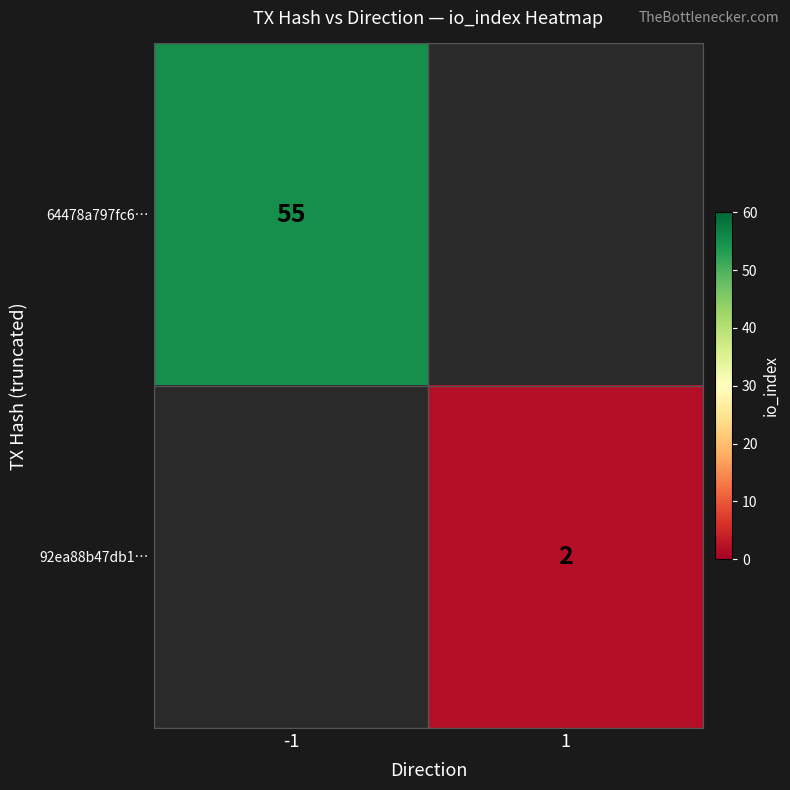

Is it true that 64478a797fc6… equals 95 at -1?

False